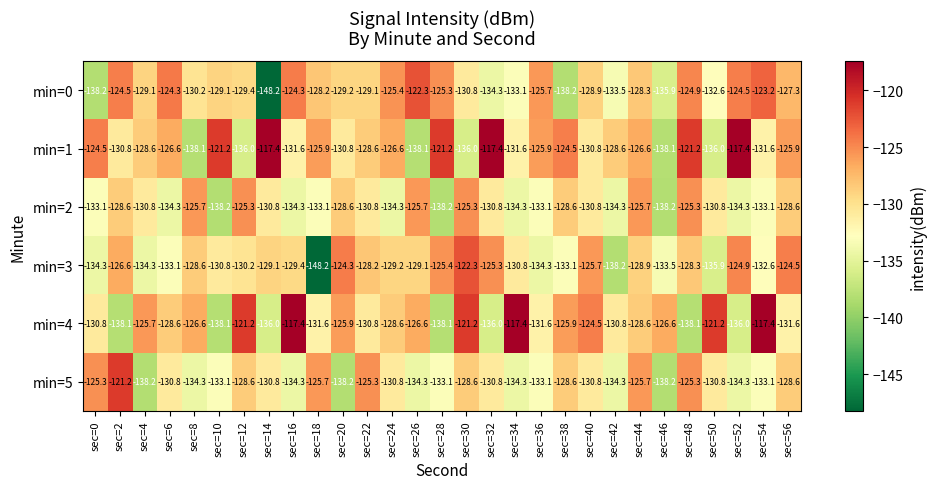

Between sec=8 and sec=48, which series saw the biggest shift?

min=1